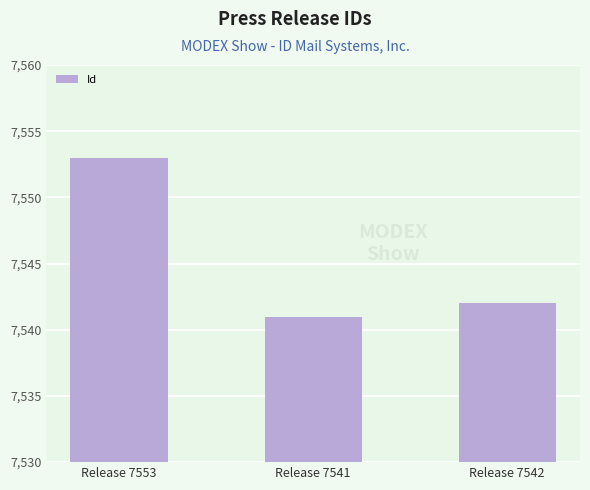

The value at Release 7541 is 5240. True or false?

False